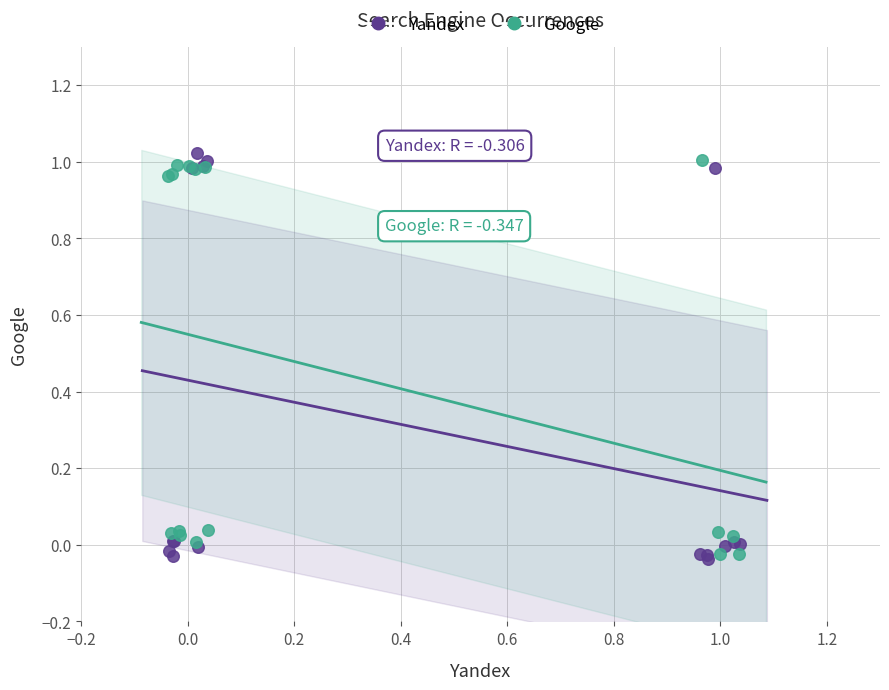

Which series has the largest Y range (max minus min)?

Yandex